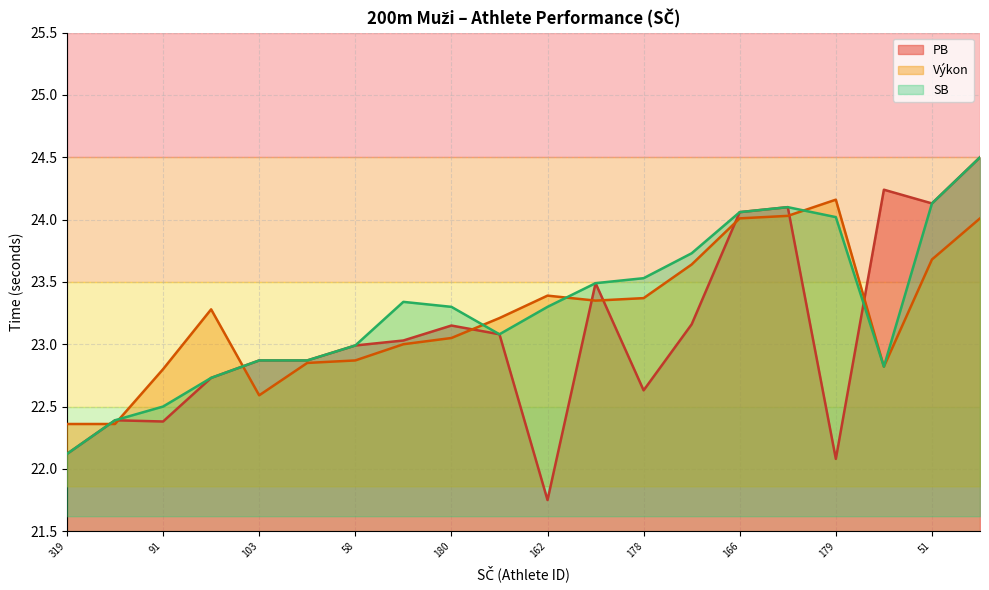

List the series in order of their overall mean, lowest first.

PB, Výkon, SB